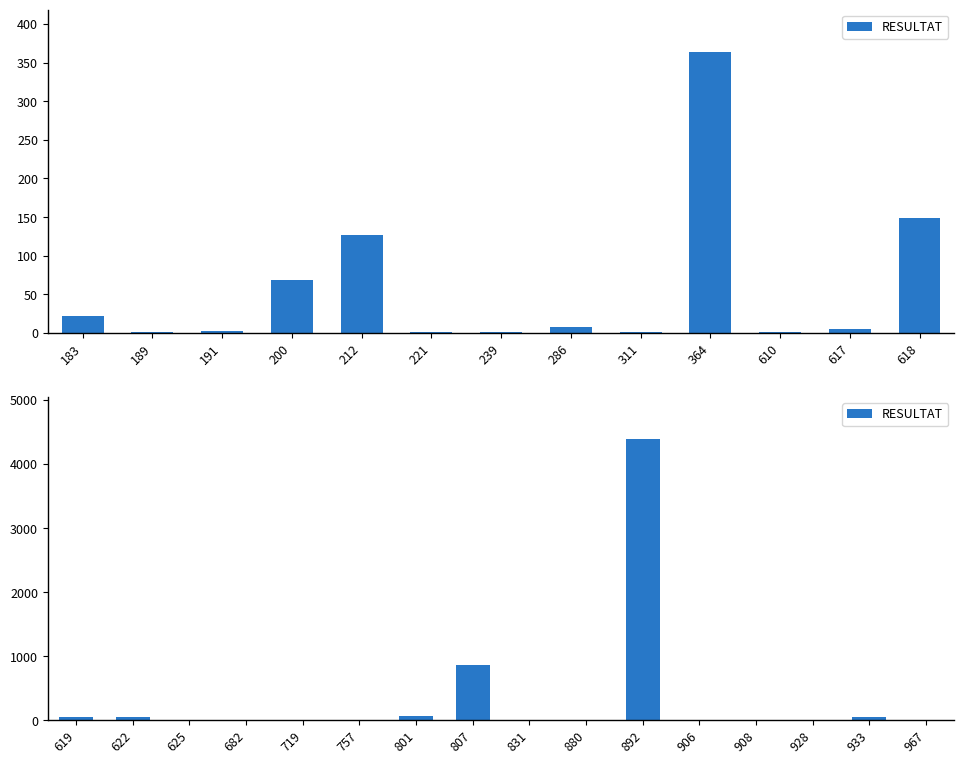

True or false: the data shows 9 at 625.

False